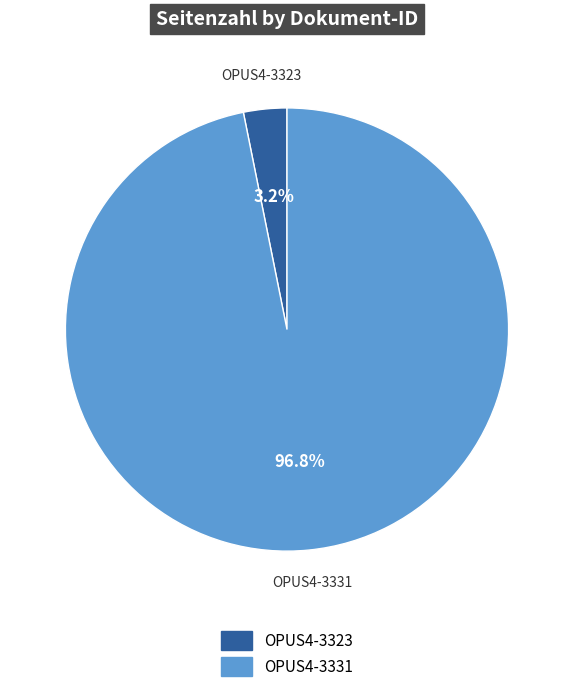

What is the majority slice?

OPUS4-3331